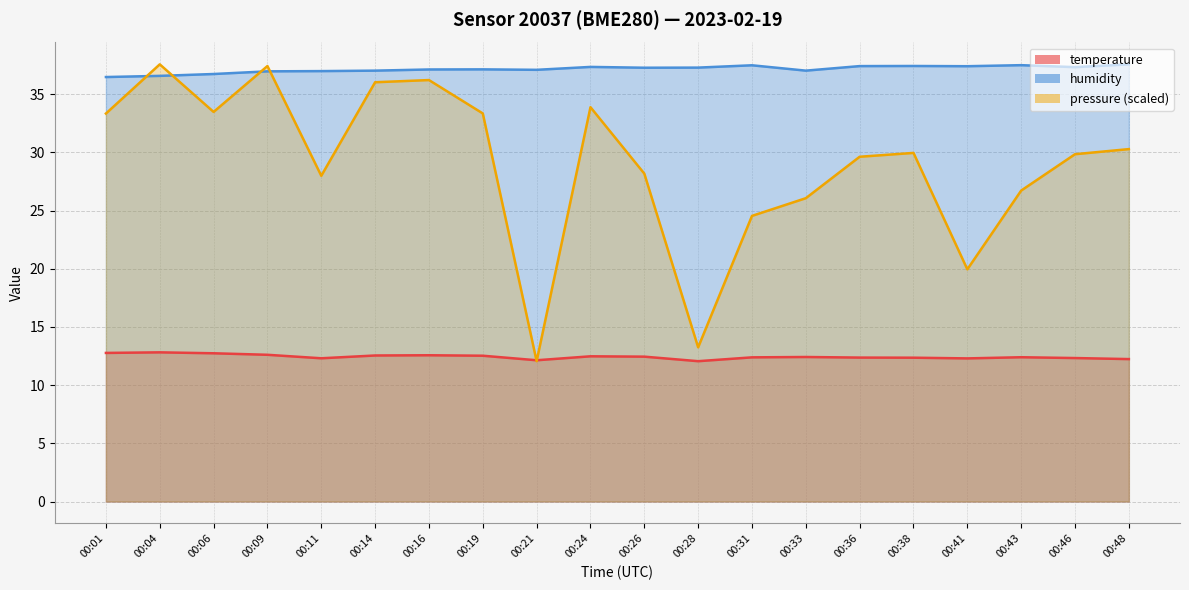

Where is the first local minimum for humidity?

00:21